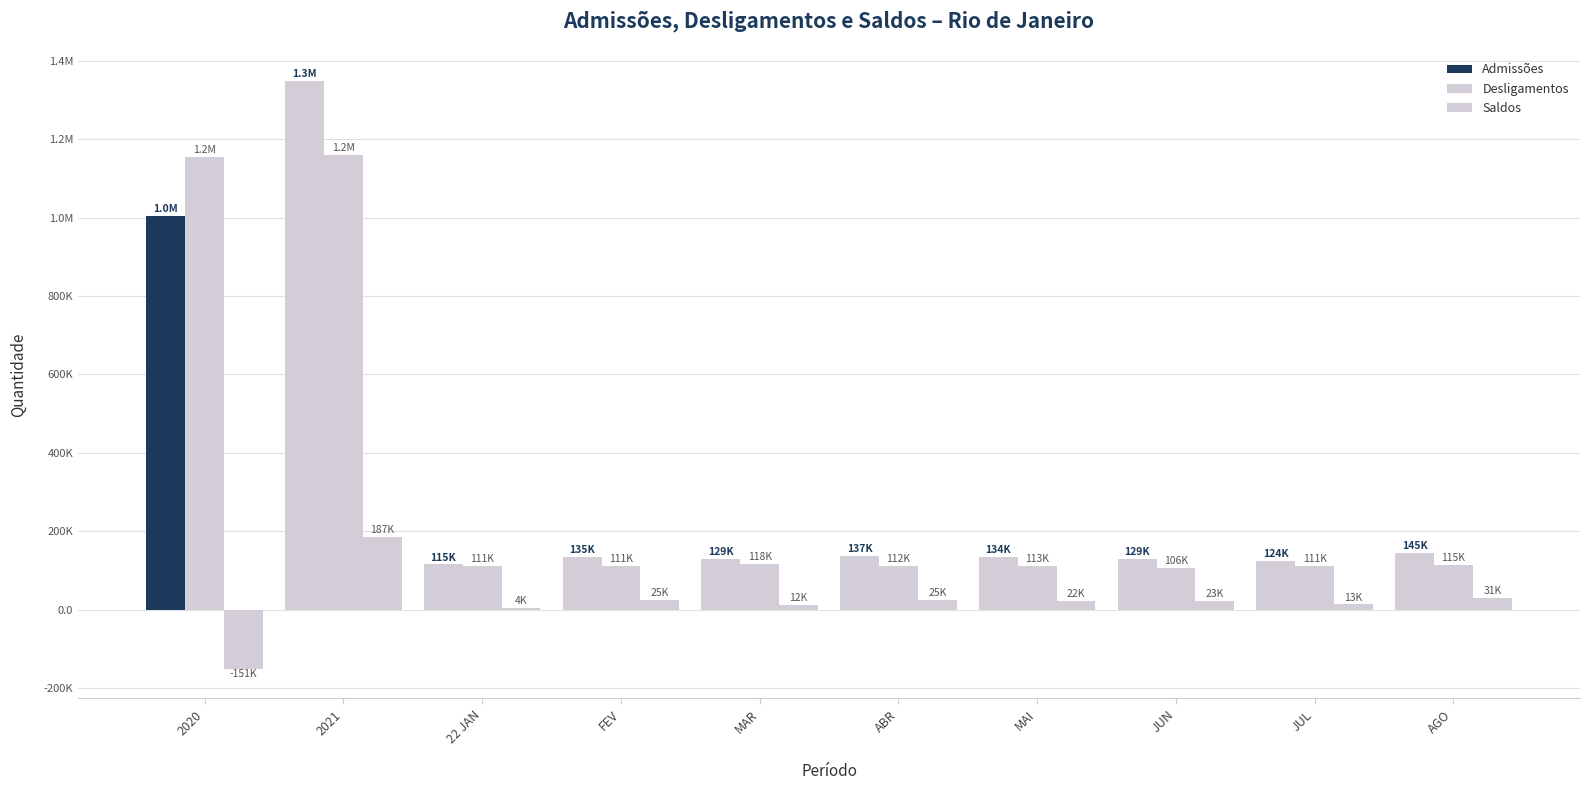

Are the bars grouped side by side (vs. stacked)?

Yes